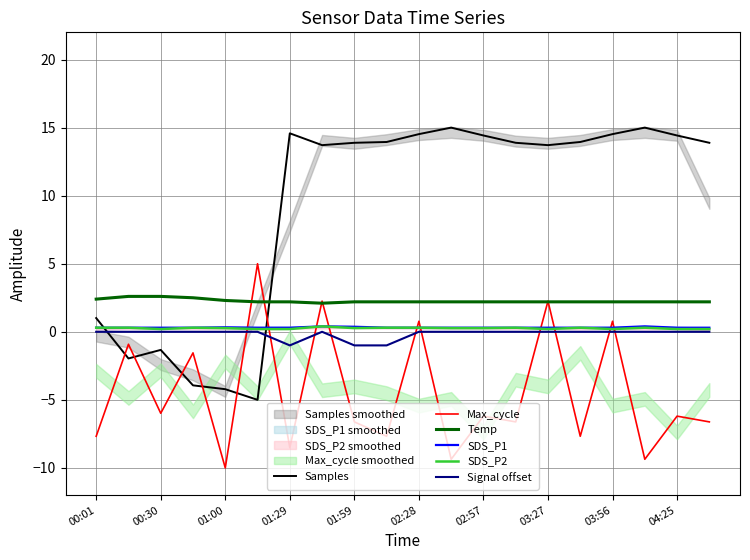

Count the Temp values in the range 2 to 3.

20